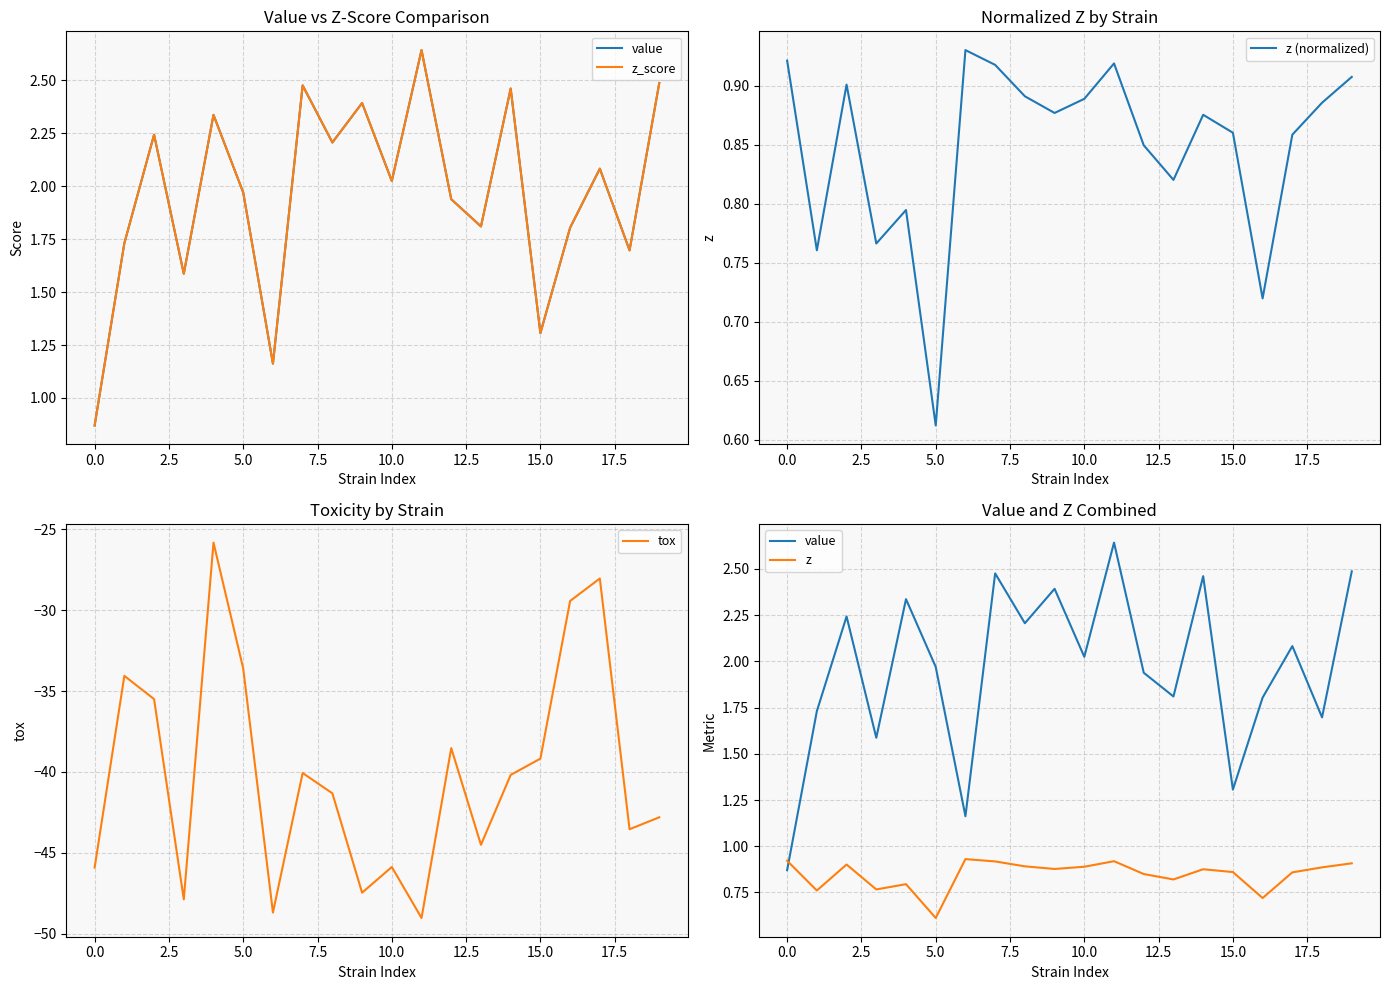

Which series ends up on top after the final intersection of z and z_score?

z_score